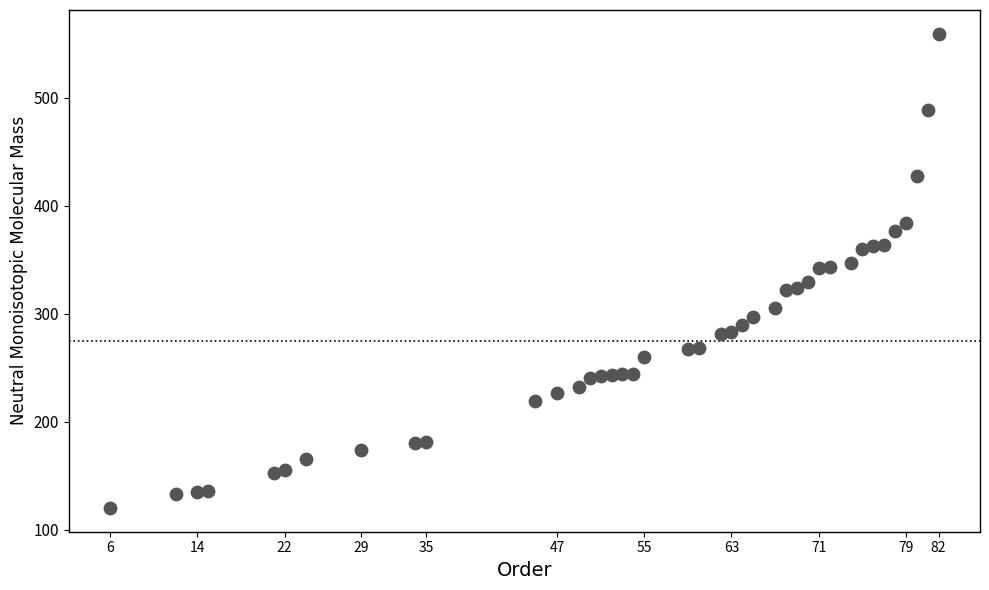

What is the range of Y values (max minus min)?

439.0